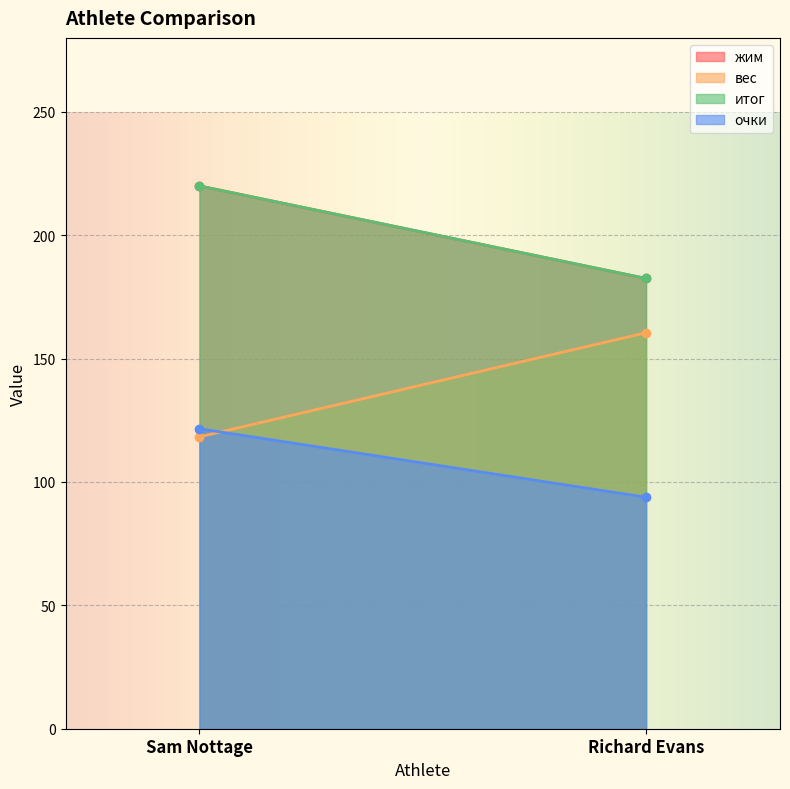

What is the maximum value for жим?

220.0